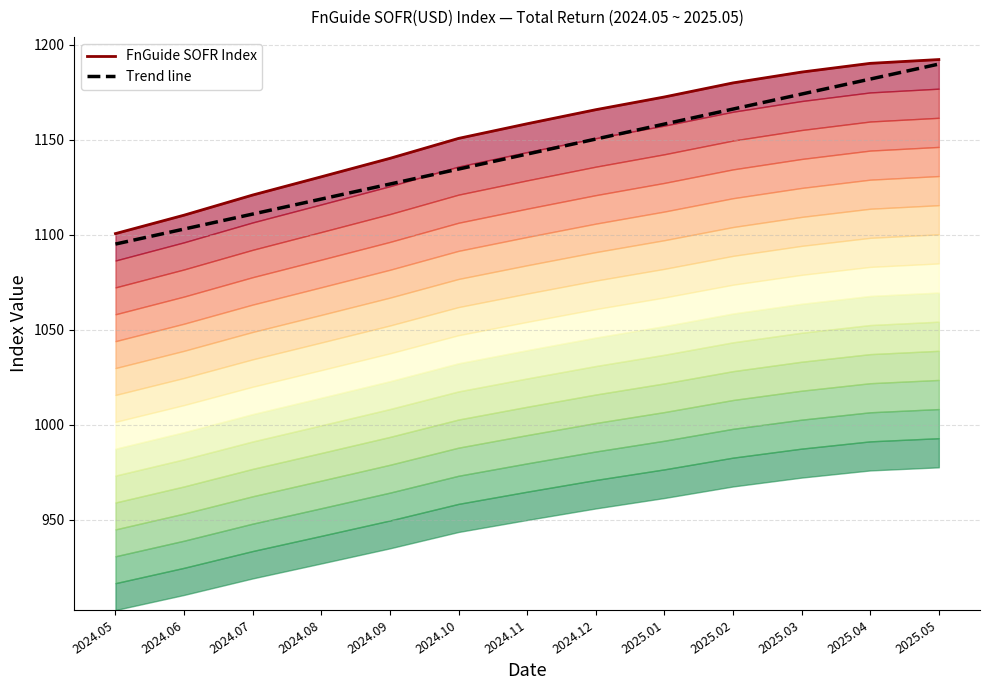

The FnGuide SOFR Index series shows 711.7 at 2025.05. True or false?

False